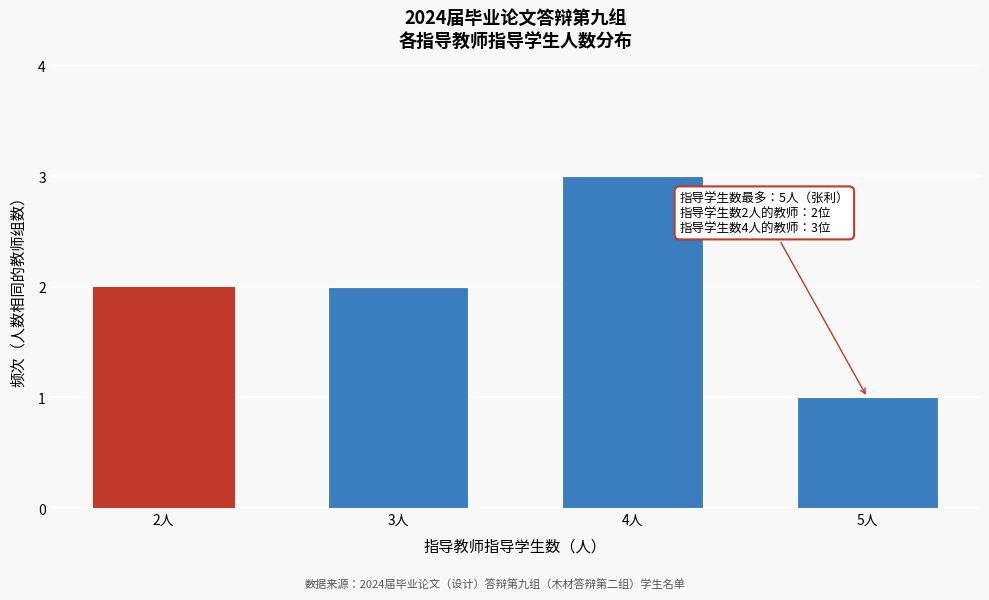

Reading left to right, extract all data points from this chart.

2	2	3	1